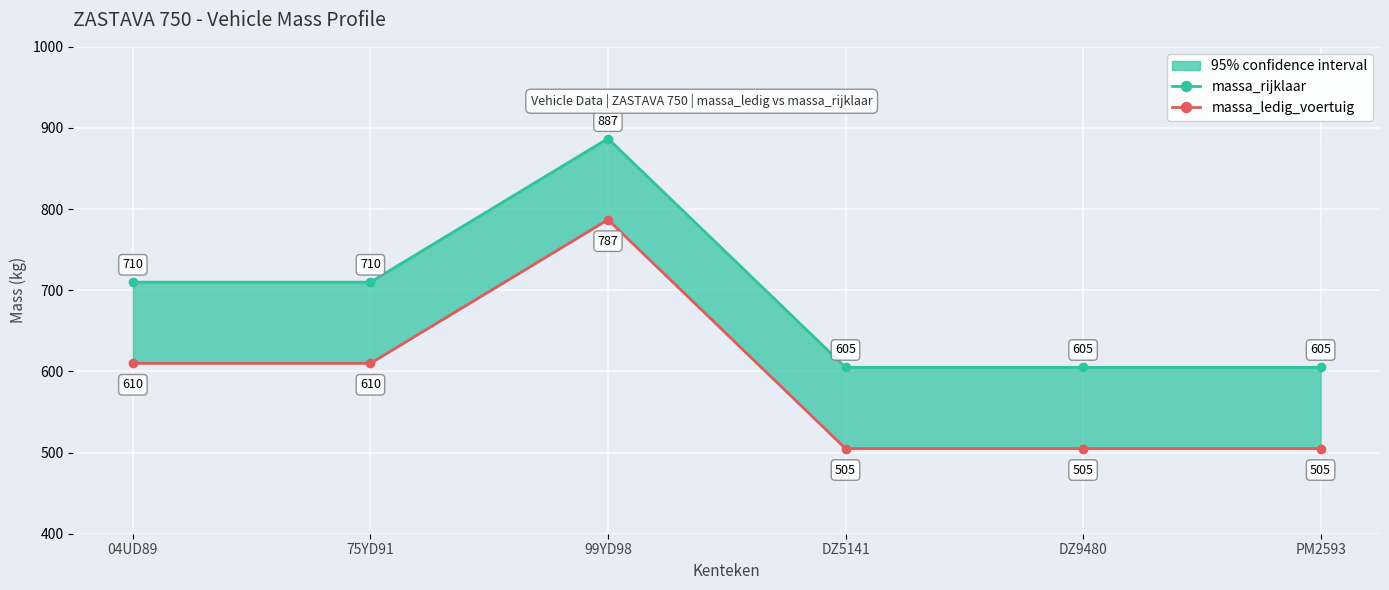

Reading left to right, extract all data points from this chart.

massa_rijklaar: 710	710	887	605	605	605
massa_ledig_voertuig: 610	610	787	505	505	505